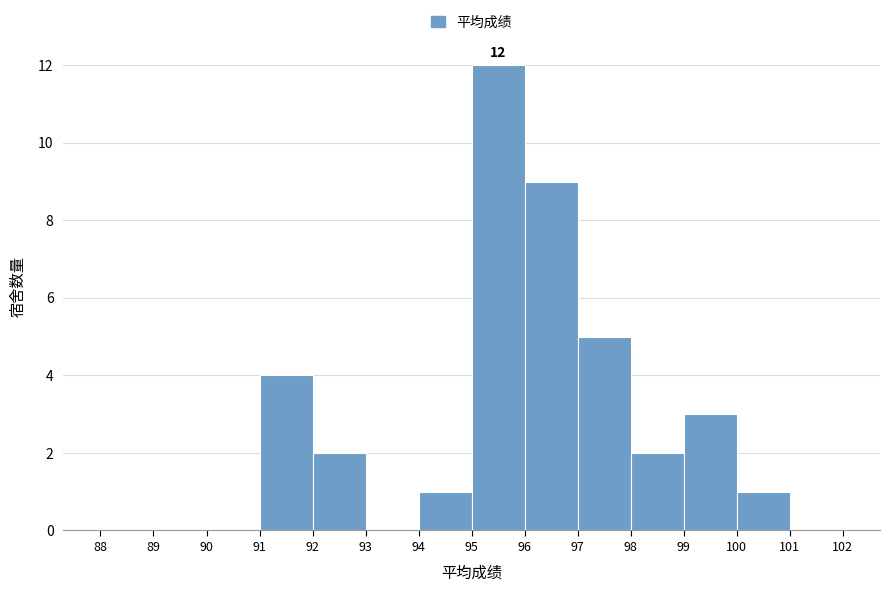

Over which range of the x-axis is the bar tallest?

95 to 96